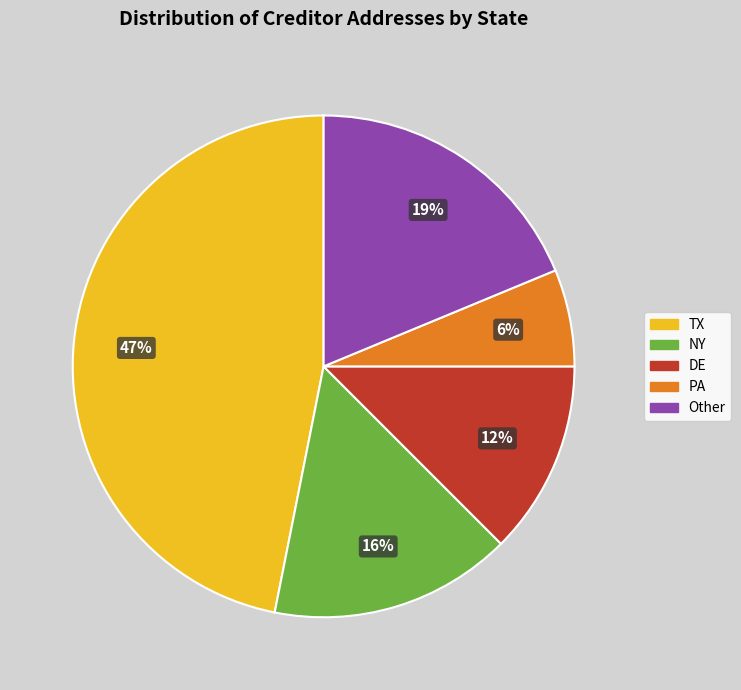

Do NY and PA together represent more than half of the pie?

No